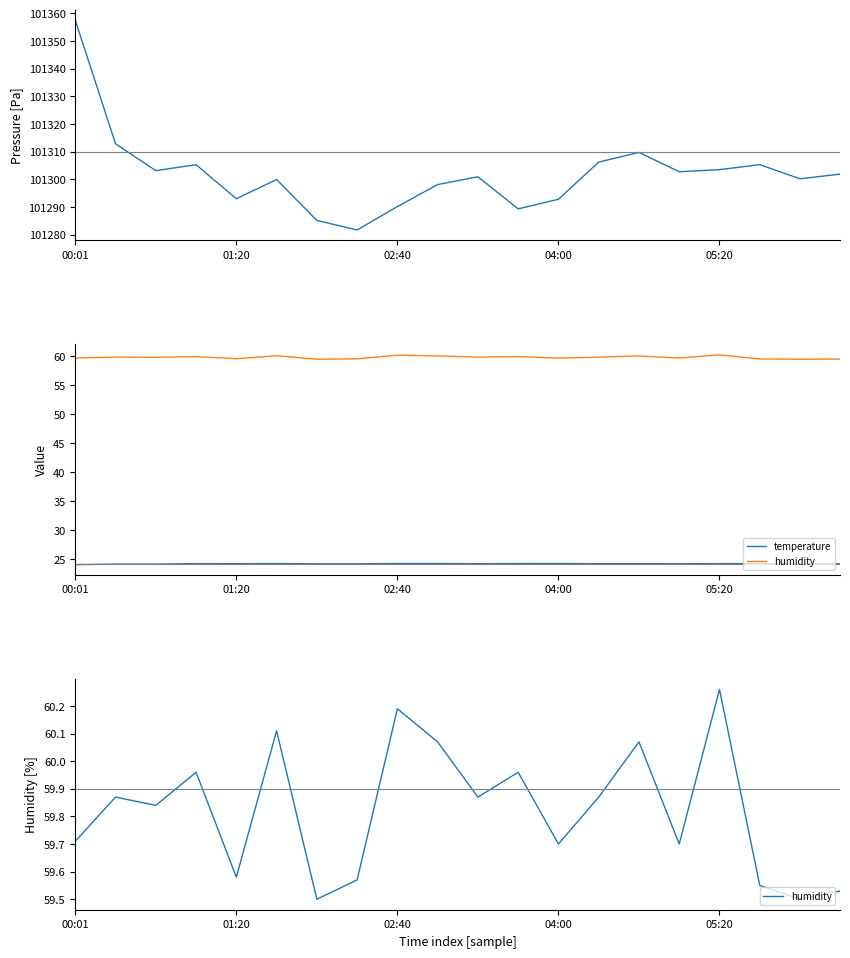

True or false: pressure and humidity cross at least once.

False